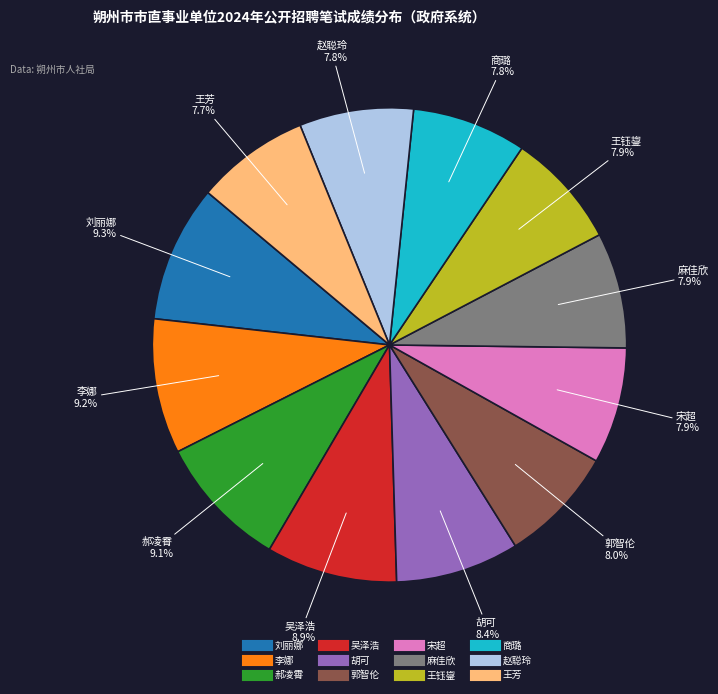

Between 王钰鋆 and 胡可, which is larger?

胡可